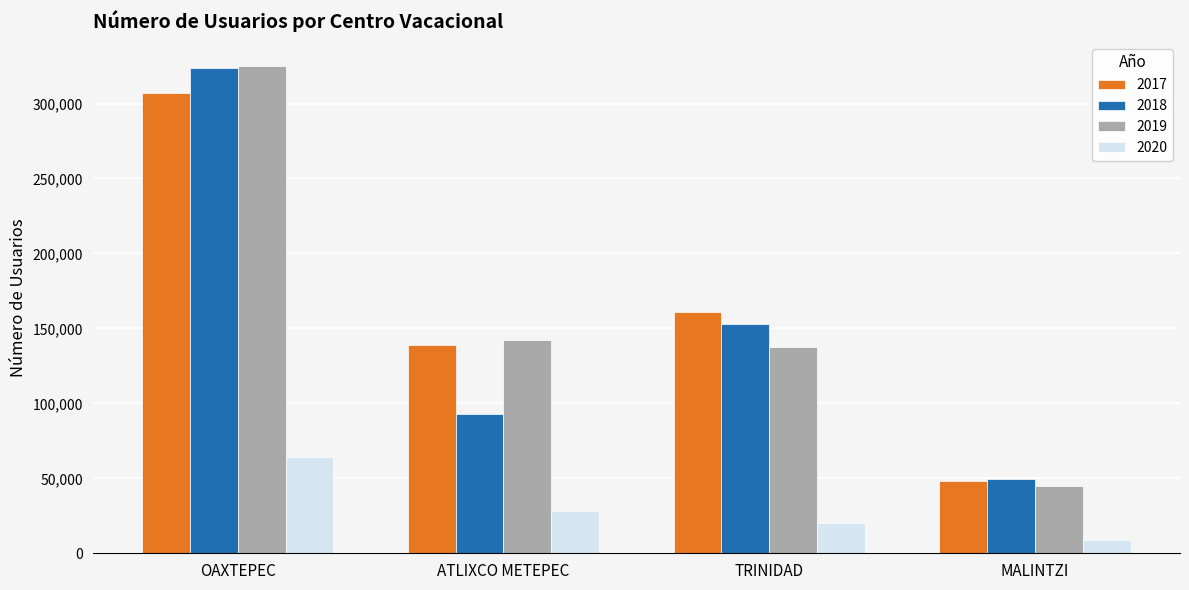

What position from the right is MALINTZI?

1